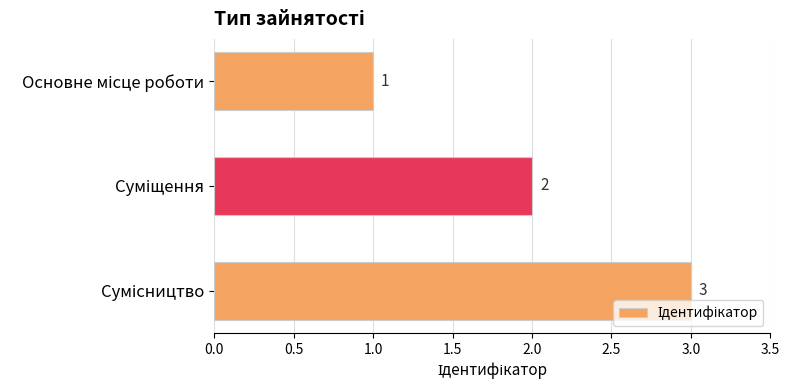

What is the greatest value displayed?

3